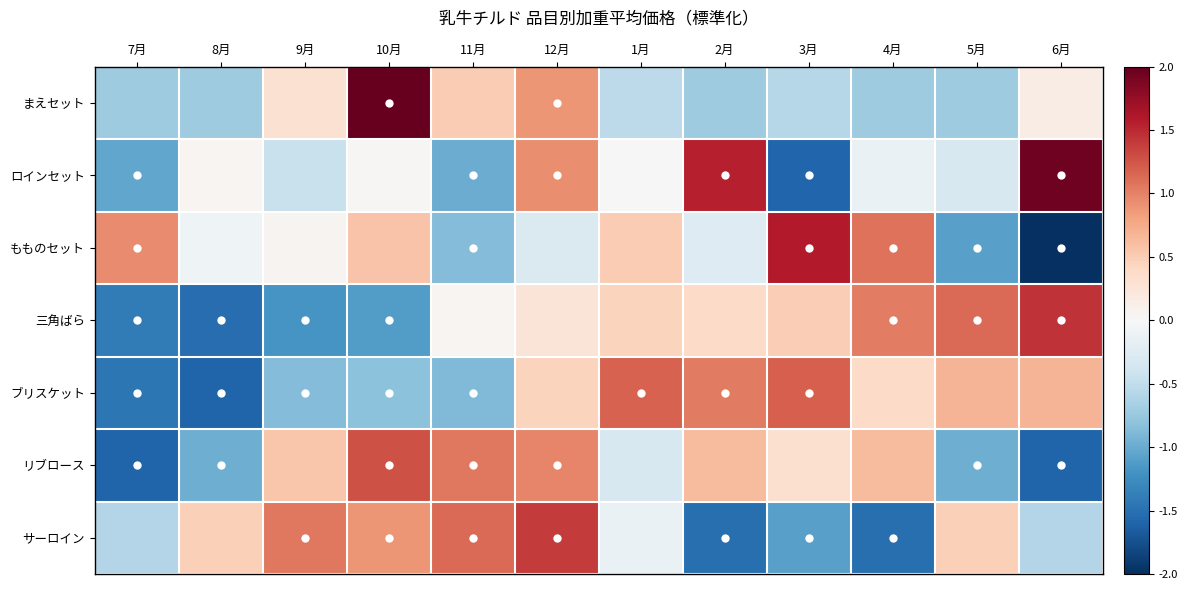

Reading left to right, what are all the values shown in this chart?

まえセット: 7月=-0.7	8月=-0.7	9月=0.3	10月=2.8	11月=0.5	12月=0.9	1月=-0.5	2月=-0.7	3月=-0.6	4月=-0.7	5月=-0.7	6月=0.2
ロインセット: 7月=-1.0	8月=0.0	9月=-0.4	10月=0.0	11月=-1.0	12月=0.9	1月=0.0	2月=1.6	3月=-1.6	4月=-0.1	5月=-0.3	6月=1.9
もものセット: 7月=0.9	8月=-0.1	9月=0.1	10月=0.6	11月=-0.9	12月=-0.3	1月=0.5	2月=-0.3	3月=1.6	4月=1.1	5月=-1.1	6月=-2.2
三角ばら: 7月=-1.4	8月=-1.5	9月=-1.2	10月=-1.1	11月=0.0	12月=0.3	1月=0.4	2月=0.4	3月=0.5	4月=1.0	5月=1.1	6月=1.5
ブリスケット: 7月=-1.4	8月=-1.6	9月=-0.9	10月=-0.8	11月=-0.9	12月=0.4	1月=1.2	2月=1.0	3月=1.2	4月=0.4	5月=0.7	6月=0.7
リブロース: 7月=-1.6	8月=-1.0	9月=0.5	10月=1.3	11月=1.1	12月=1.0	1月=-0.3	2月=0.6	3月=0.3	4月=0.6	5月=-1.0	6月=-1.6
サーロイン: 7月=-0.6	8月=0.5	9月=1.0	10月=0.9	11月=1.1	12月=1.4	1月=-0.1	2月=-1.5	3月=-1.1	4月=-1.5	5月=0.5	6月=-0.6